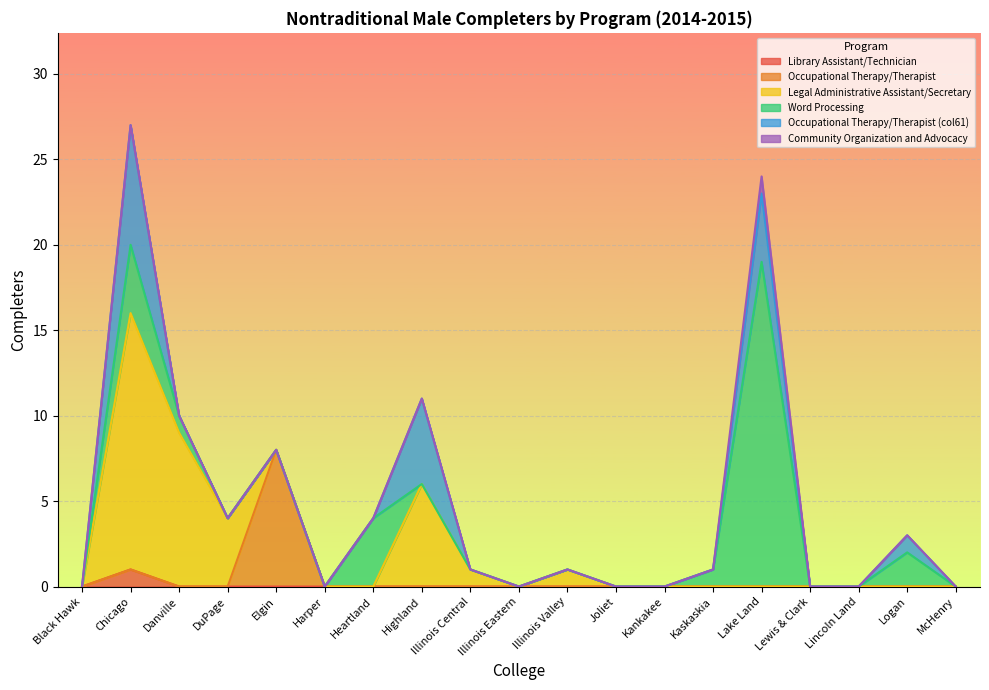

How many interior local peaks does the Occupational Therapy/Therapist (col61) series have?

4